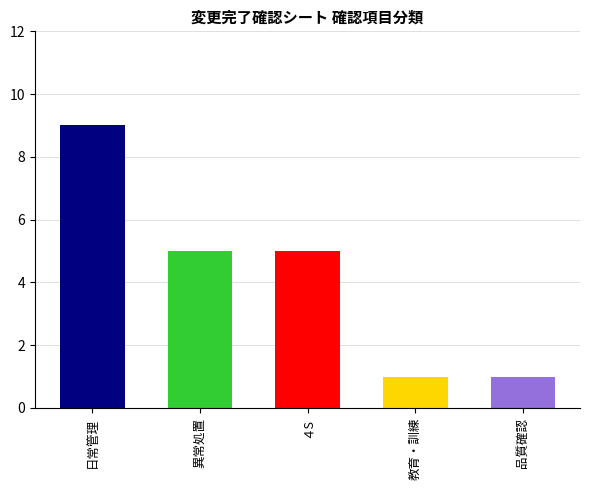

What is the value of the 2nd bar from the left?

5